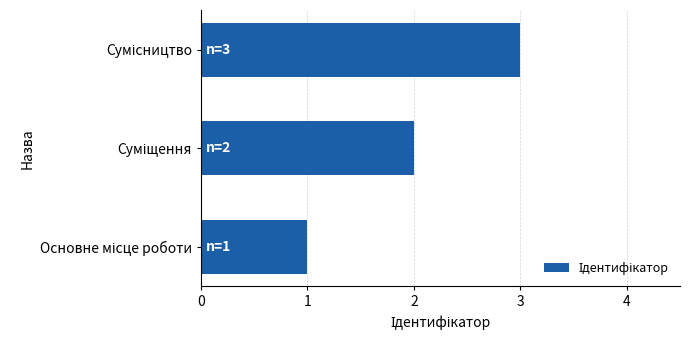

What is the sum of all values?

6